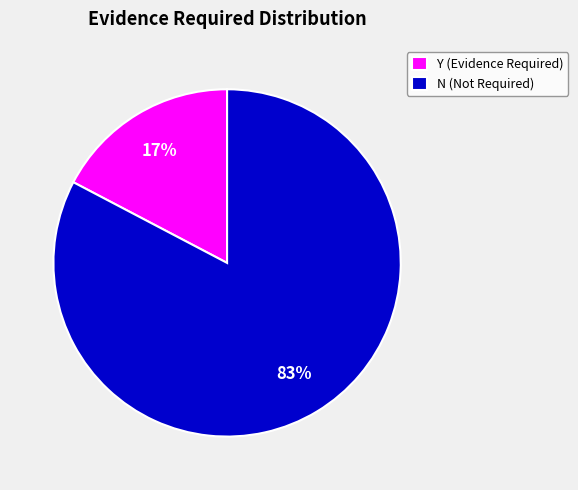

To the nearest percent, what is the combined percentage of Y (Evidence Required) and N (Not Required)?

100%